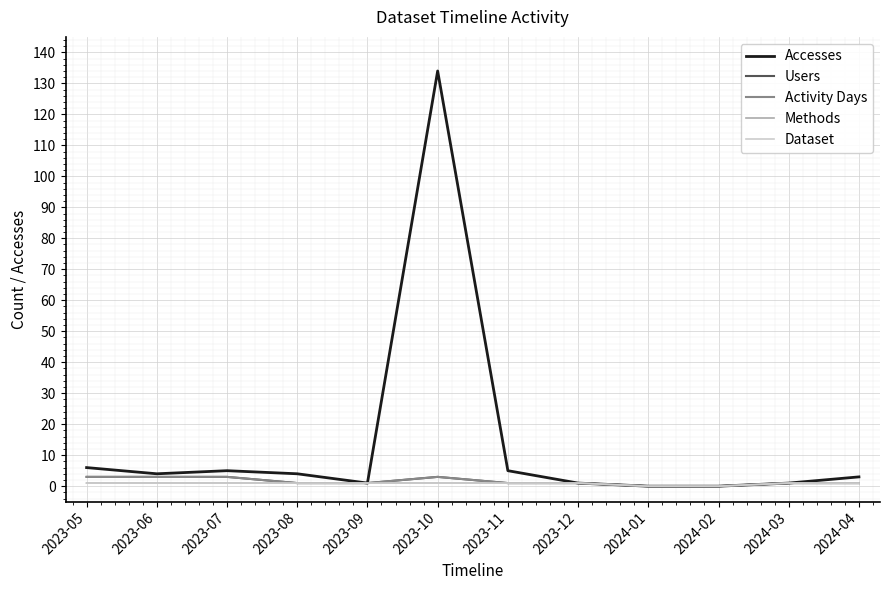

What is the label of the 12th point from the left?

2024-04